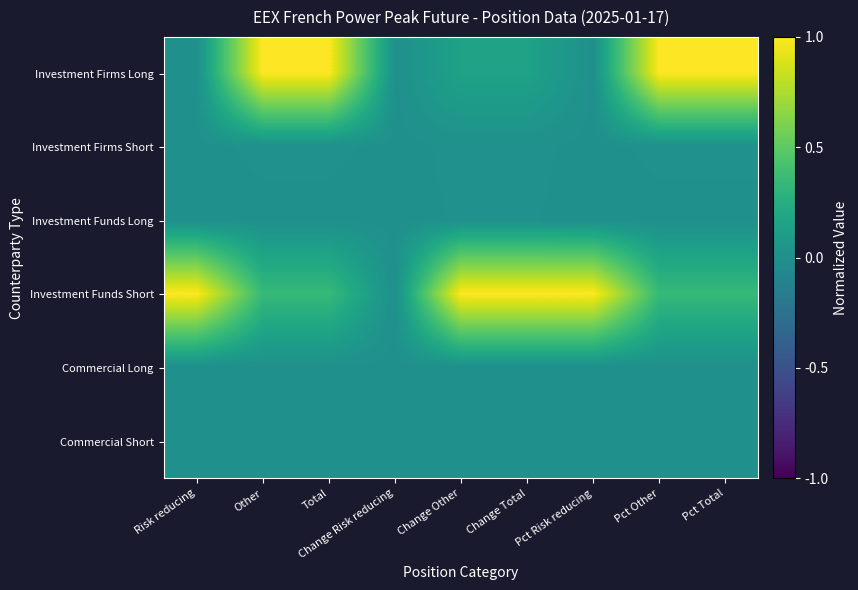

At which category is the sum across all series the highest?

Total